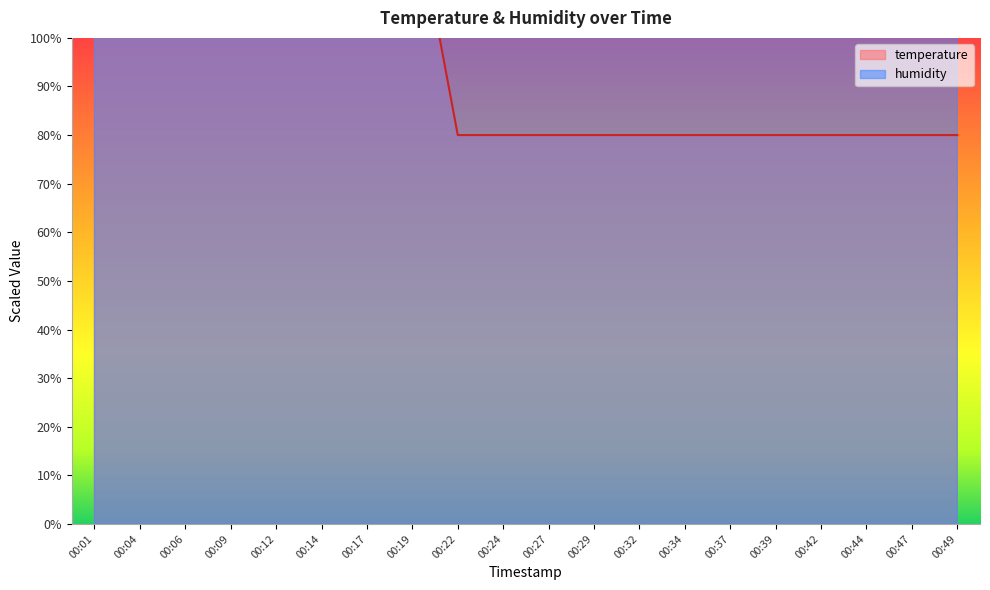

Reading left to right, what are all the values shown in this chart?

temperature: 130.0	130.0	130.0	130.0	130.0	130.0	130.0	130.0	80.0	80.0	80.0	80.0	80.0	80.0	80.0	80.0	80.0	80.0	80.0	80.0
humidity: 230.0	210.0	190.0	170.0	170.0	150.0	150.0	150.0	150.0	130.0	130.0	130.0	110.0	130.0	130.0	130.0	130.0	130.0	110.0	110.0